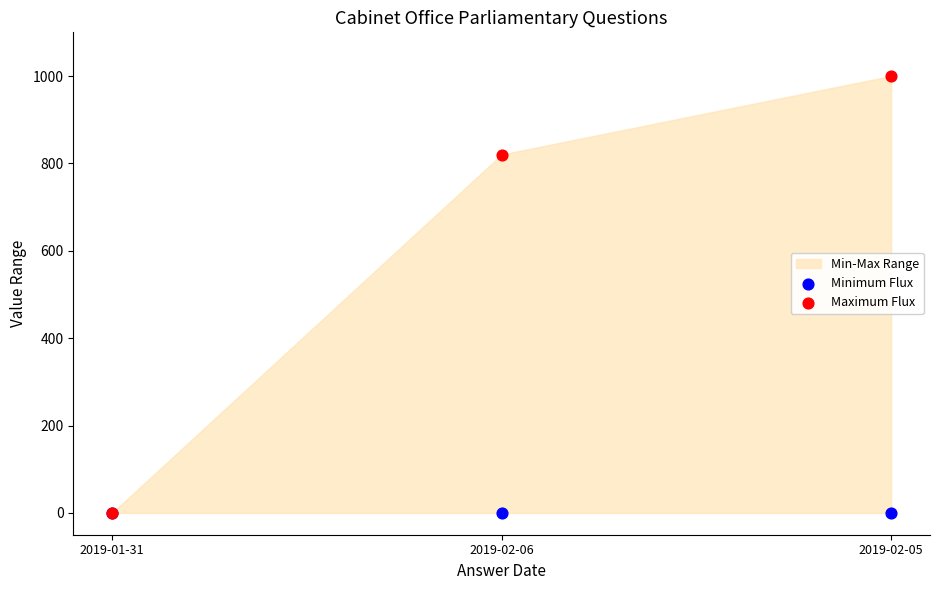

In the Maximum Flux series, what Y value is closest to 500?

820.3